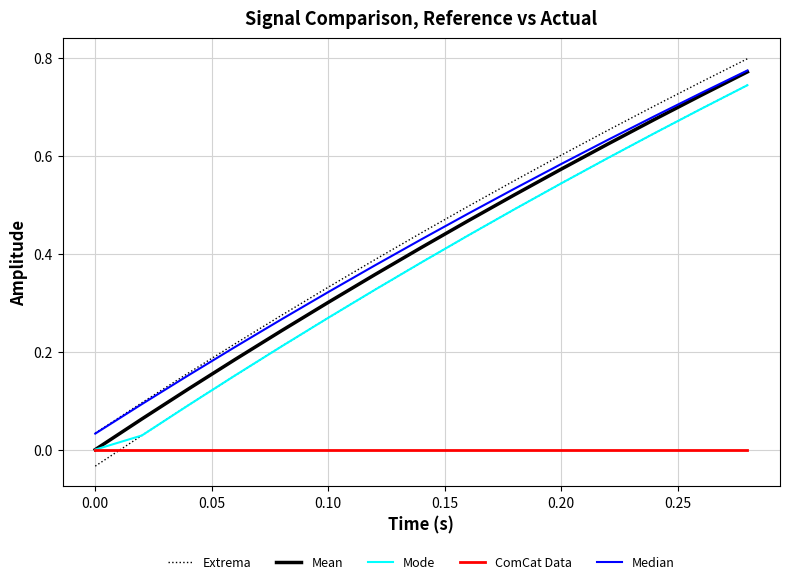

What are all the series names shown in the legend?

Extrema, Mean, Mode, ComCat Data, Median